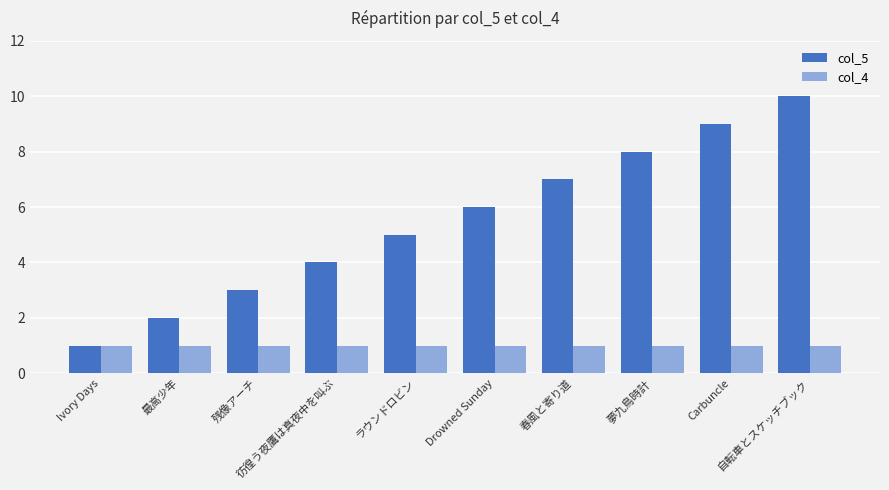

What is the label of the 10th bar from the right?

Ivory Days